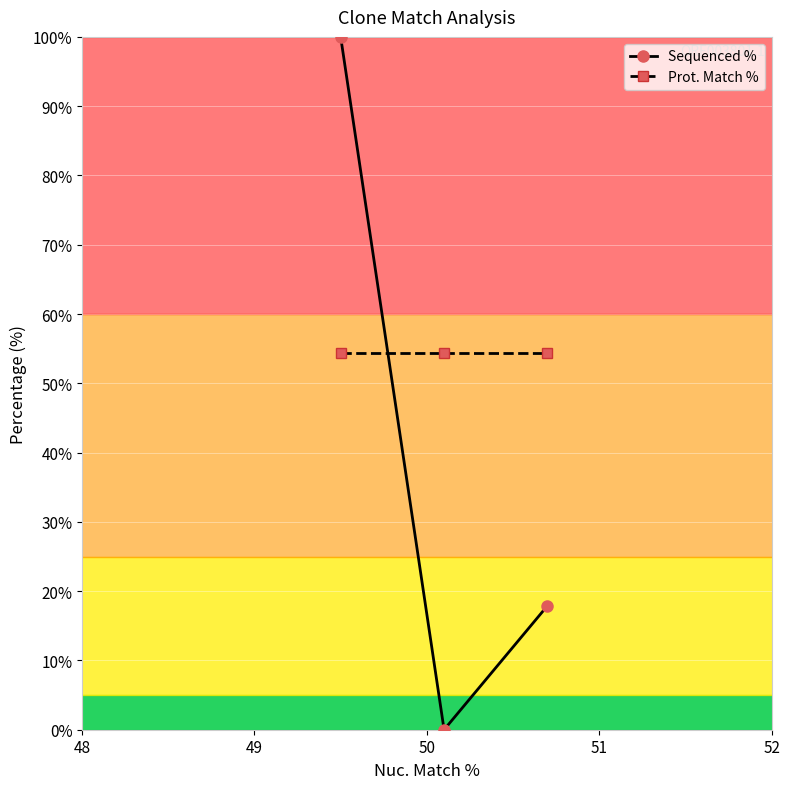

List the series in order of their peak value, highest first.

Sequenced %, Prot. Match %